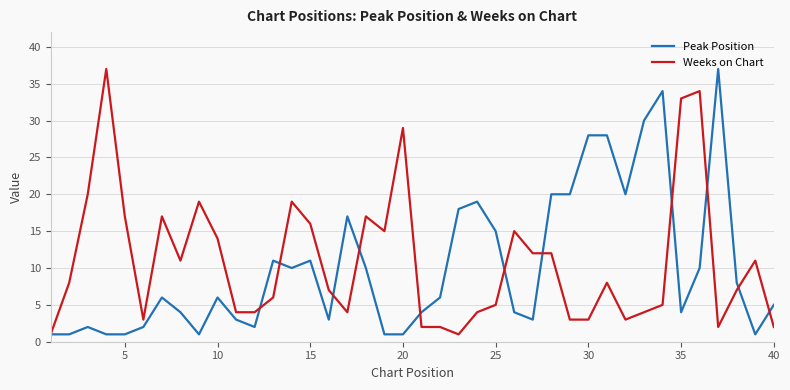

What is the average value of the Weeks on Chart series?

11